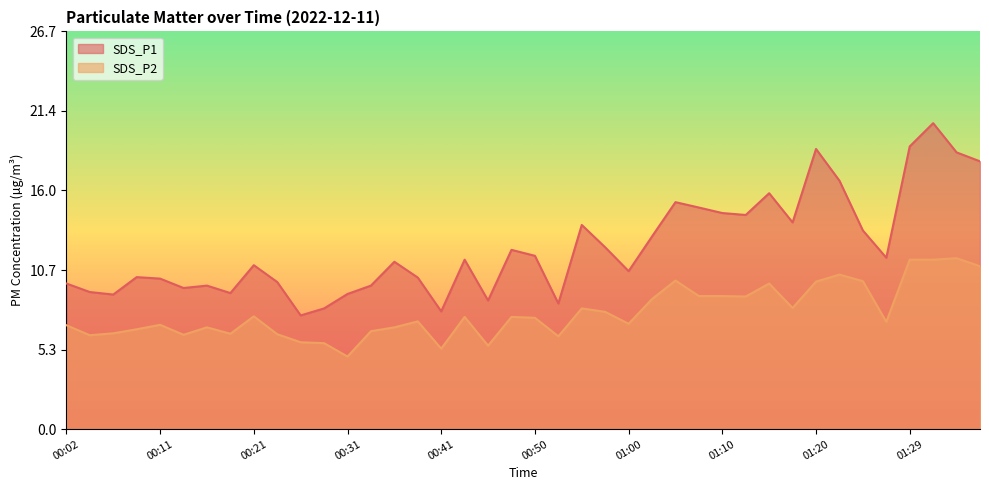

What is the sum of all SDS_P1 values?

487.7